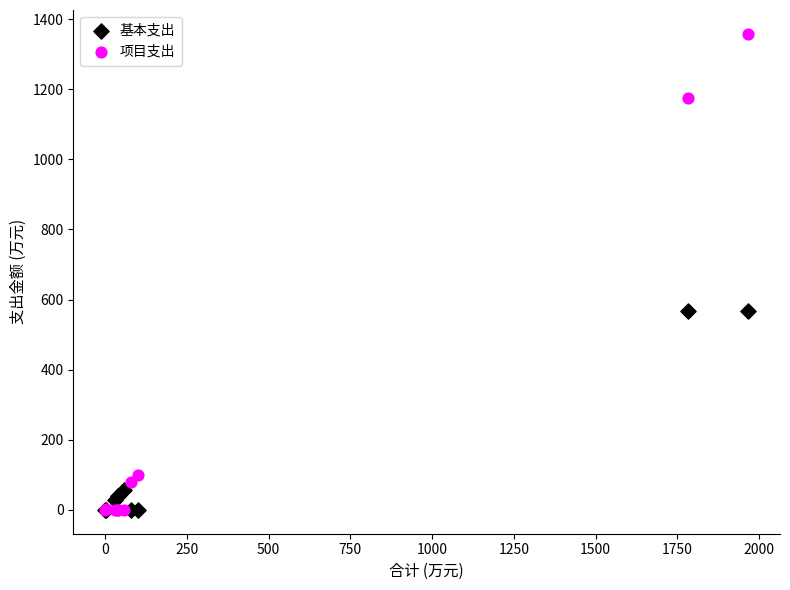

What are all the series names shown in the legend?

基本支出, 项目支出